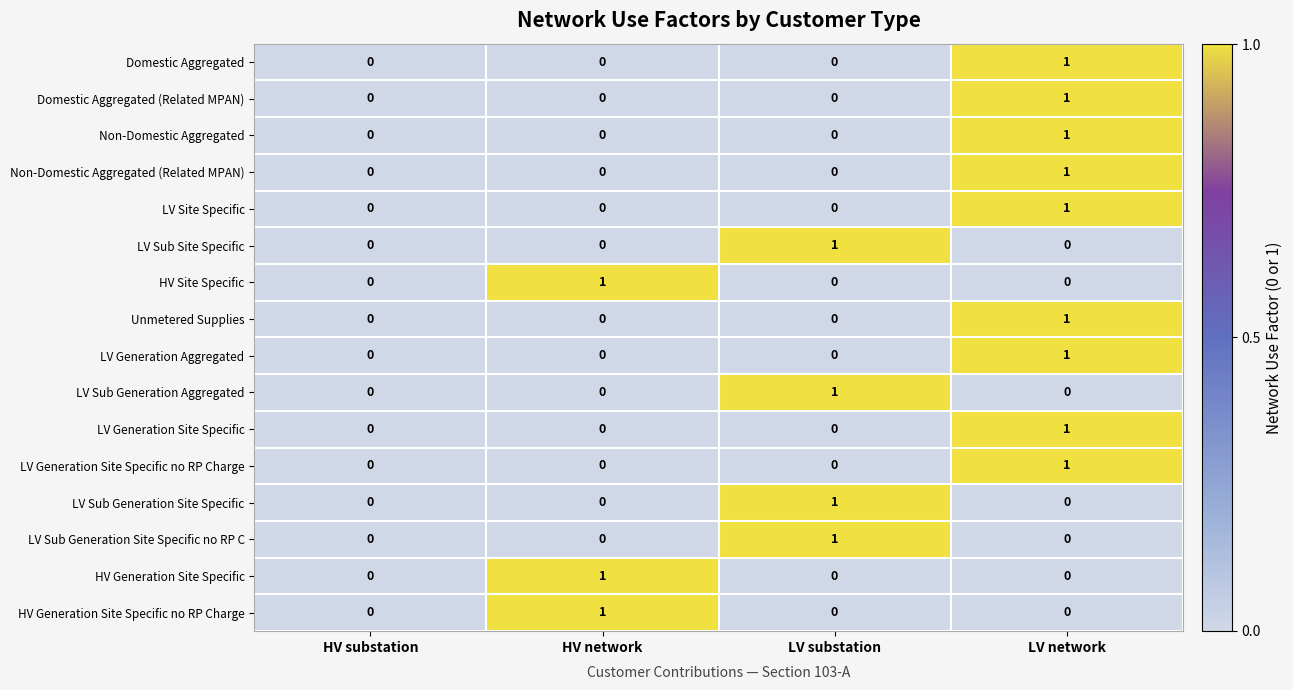

Is it true that LV Generation Site Specific no RP Charge equals 0 at HV network?

True